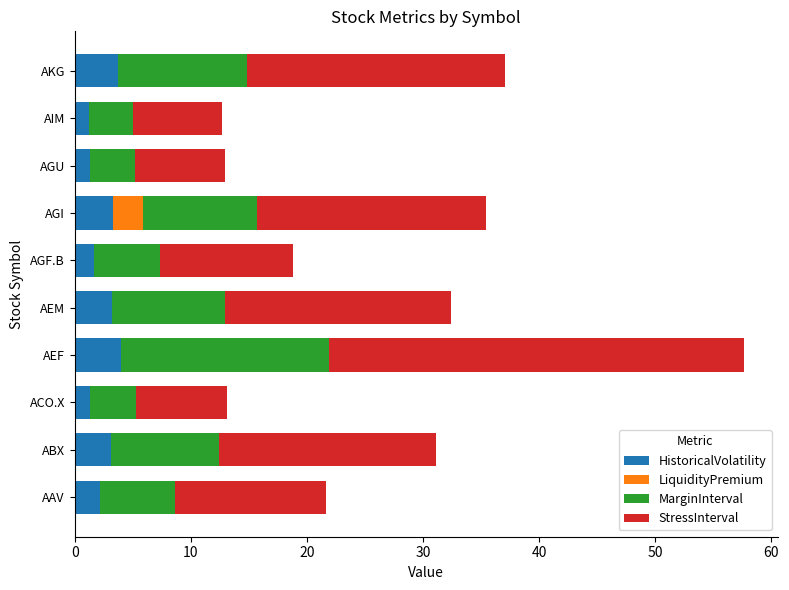

What is the total value across all series at AKG?

37.1